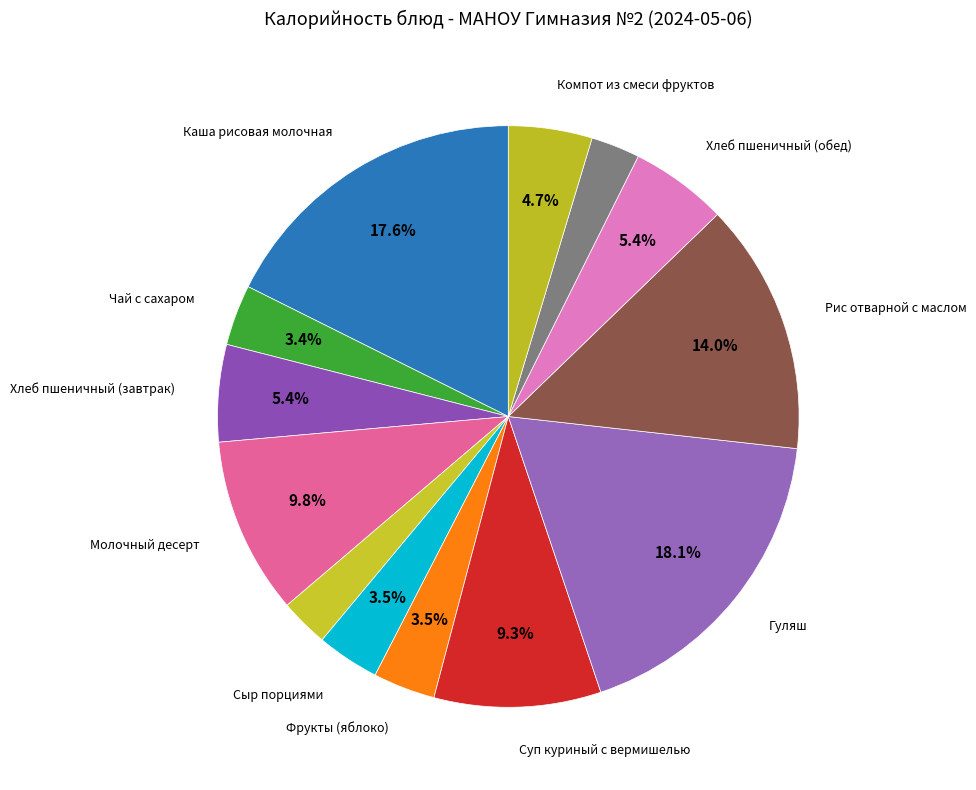

How many slices are in this pie chart?

13